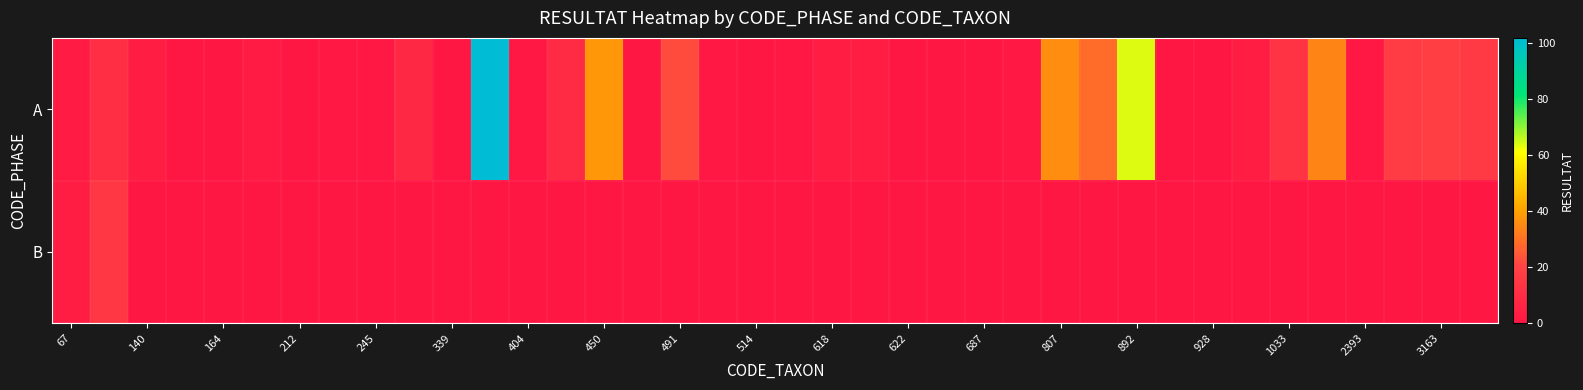

How many series are shown in this chart?

2